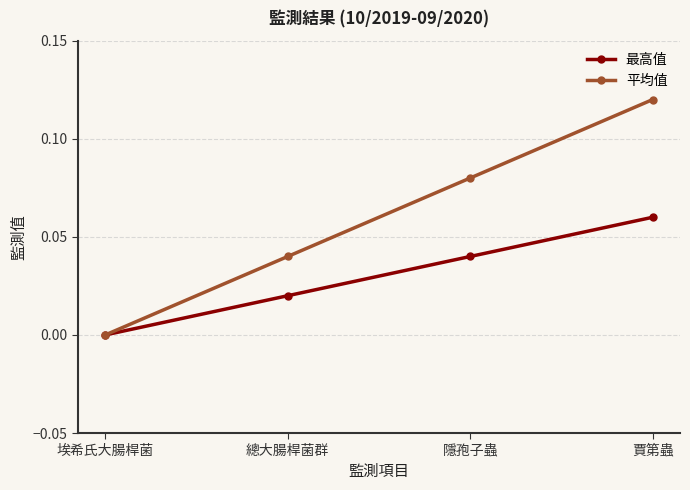

Reading left to right, extract all data points from this chart.

最高值: 埃希氏大腸桿菌=0.0	總大腸桿菌群=0.0	隱孢子蟲=0.0	賈第蟲=0.1
平均值: 埃希氏大腸桿菌=0.0	總大腸桿菌群=0.0	隱孢子蟲=0.1	賈第蟲=0.1